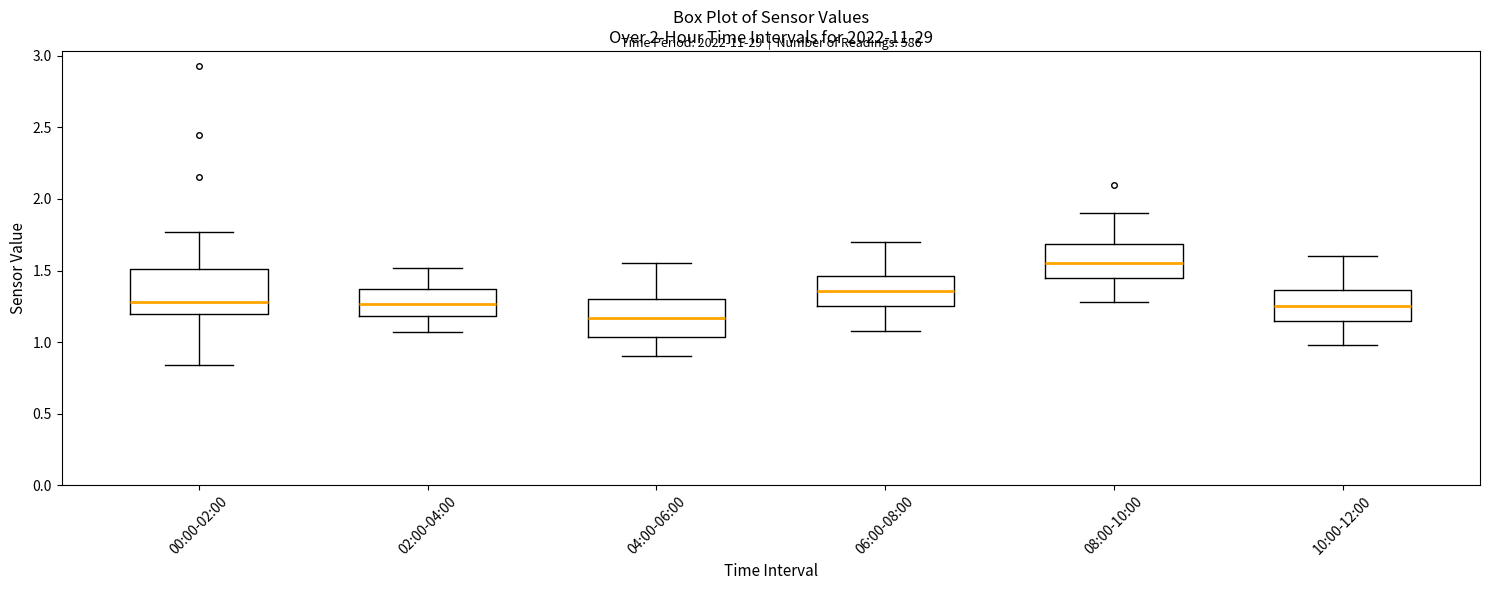

Where is the upper edge of the box for 02:00-04:00 on the y-axis? The values are not printed on the chart, so give them approximately, as read against the axis.

1.35